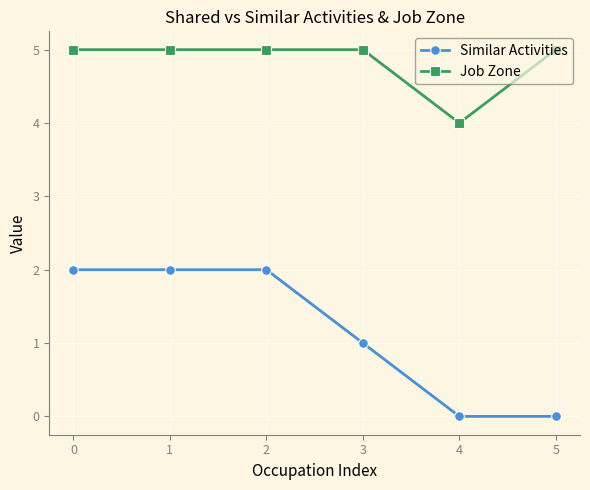

How many series are shown in this chart?

2